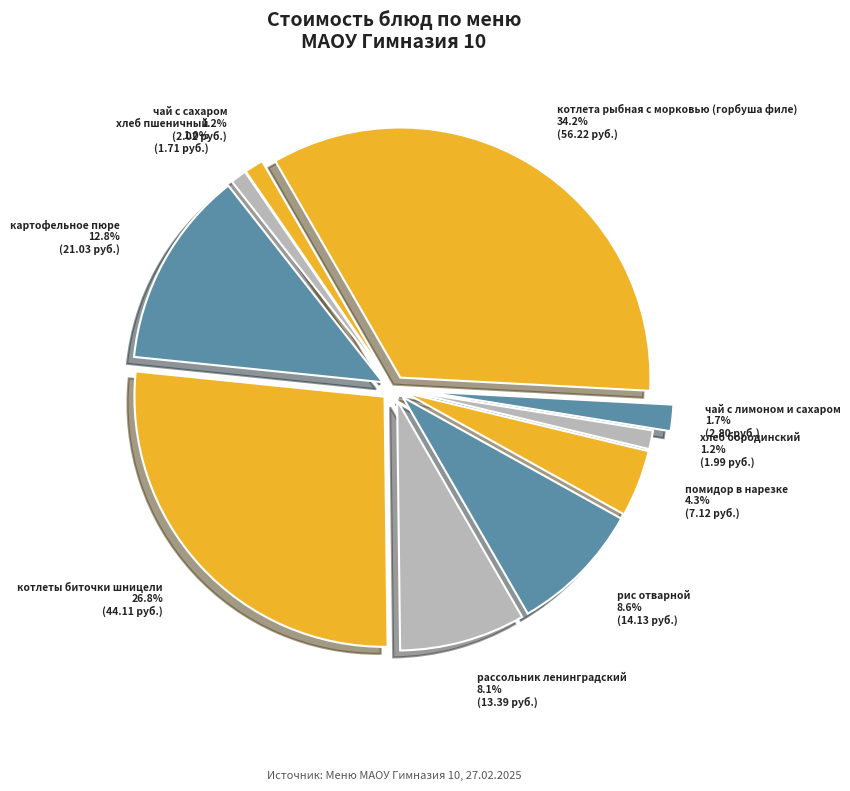

What is the change in value from картофельное пюре to чай с сахаром?

-19.0